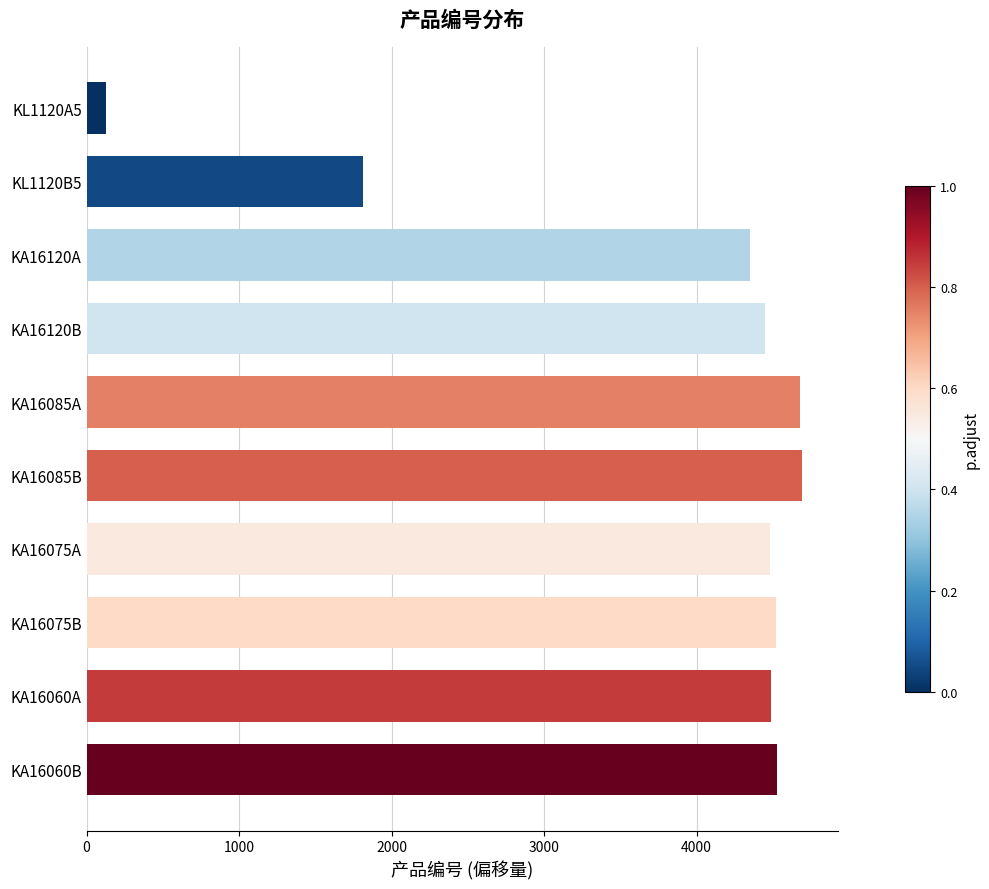

What is the difference between the maximum and minimum values?

4560